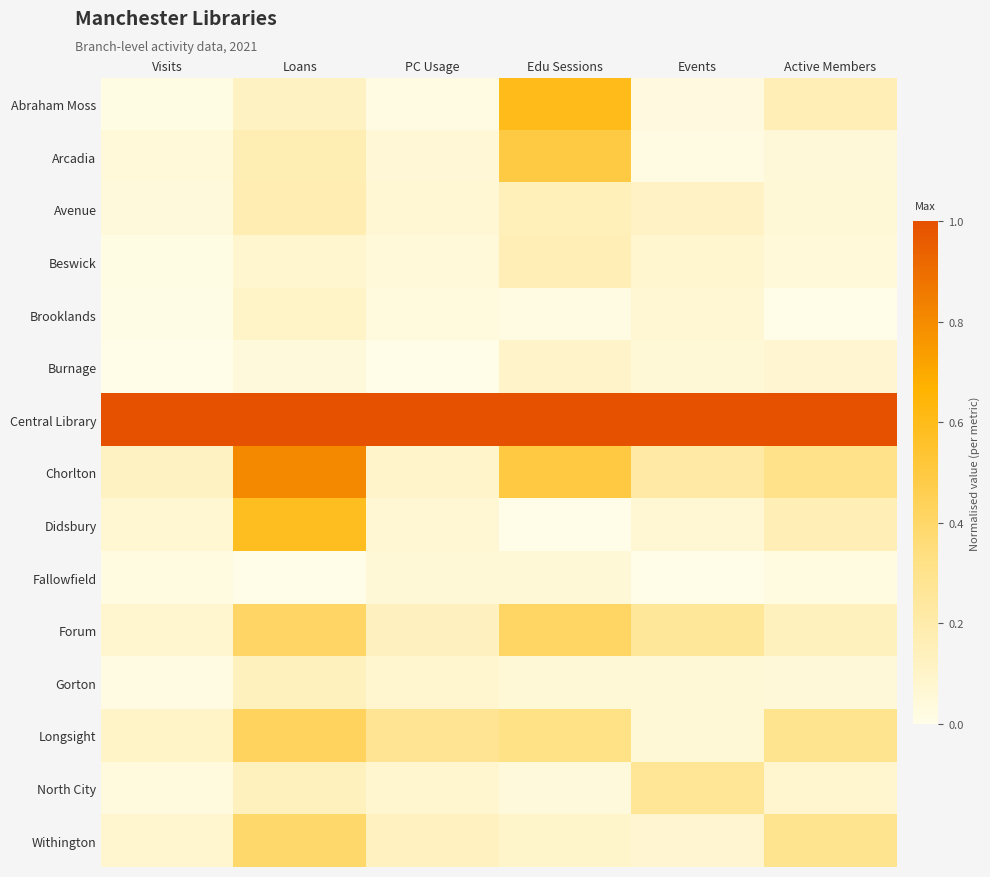

Reading left to right, extract all data points from this chart.

Abraham Moss: Visits=0.0	Loans=0.1	PC Usage=0.0	Edu Sessions=0.6	Events=0.0	Active Members=0.2
Arcadia: Visits=0.0	Loans=0.2	PC Usage=0.1	Edu Sessions=0.5	Events=0.0	Active Members=0.0
Avenue: Visits=0.0	Loans=0.2	PC Usage=0.1	Edu Sessions=0.1	Events=0.1	Active Members=0.1
Beswick: Visits=0.0	Loans=0.1	PC Usage=0.0	Edu Sessions=0.2	Events=0.1	Active Members=0.0
Brooklands: Visits=0.0	Loans=0.1	PC Usage=0.0	Edu Sessions=0.0	Events=0.1	Active Members=0.0
Burnage: Visits=0.0	Loans=0.0	PC Usage=0.0	Edu Sessions=0.1	Events=0.1	Active Members=0.1
Central Library: Visits=1.0	Loans=1.0	PC Usage=1.0	Edu Sessions=1.0	Events=1.0	Active Members=1.0
Chorlton: Visits=0.1	Loans=0.8	PC Usage=0.1	Edu Sessions=0.5	Events=0.2	Active Members=0.3
Didsbury: Visits=0.1	Loans=0.6	PC Usage=0.1	Edu Sessions=0.0	Events=0.1	Active Members=0.2
Fallowfield: Visits=0.0	Loans=0.0	PC Usage=0.1	Edu Sessions=0.1	Events=0.0	Active Members=0.0
Forum: Visits=0.1	Loans=0.4	PC Usage=0.1	Edu Sessions=0.4	Events=0.3	Active Members=0.1
Gorton: Visits=0.0	Loans=0.1	PC Usage=0.1	Edu Sessions=0.1	Events=0.1	Active Members=0.0
Longsight: Visits=0.1	Loans=0.4	PC Usage=0.3	Edu Sessions=0.3	Events=0.1	Active Members=0.3
North City: Visits=0.0	Loans=0.1	PC Usage=0.1	Edu Sessions=0.0	Events=0.3	Active Members=0.1
Withington: Visits=0.1	Loans=0.4	PC Usage=0.1	Edu Sessions=0.1	Events=0.1	Active Members=0.3